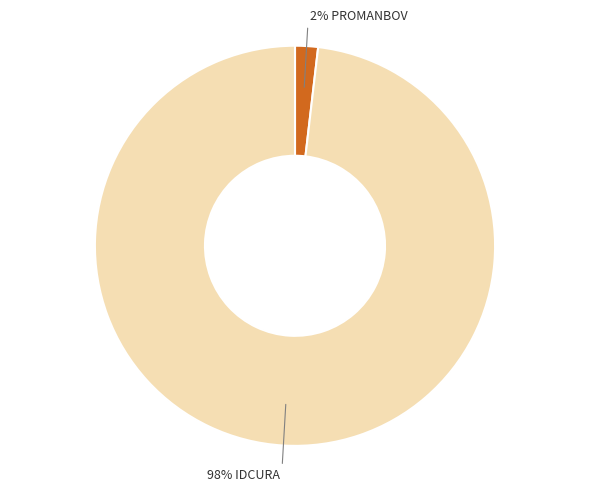

To the nearest percent, what is the difference between the largest and smallest slice percentages?

96%